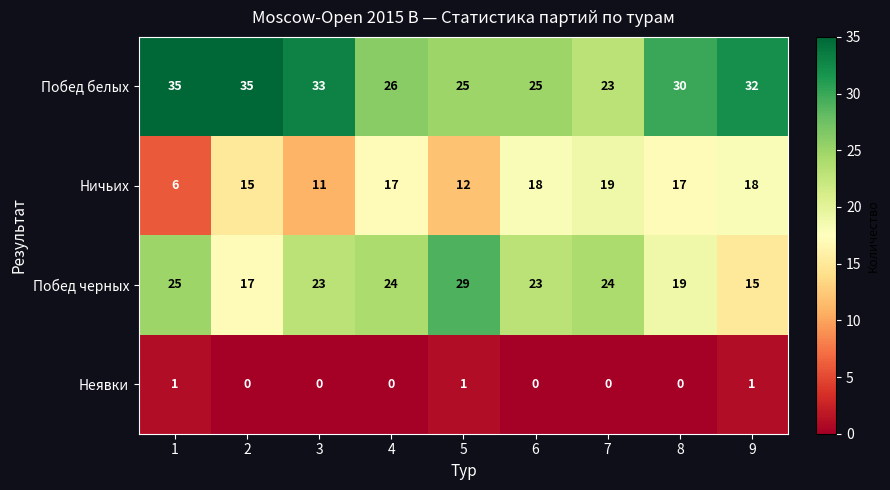

List the series in order of their peak value, lowest first.

Неявки, Ничьих, Побед черных, Побед белых